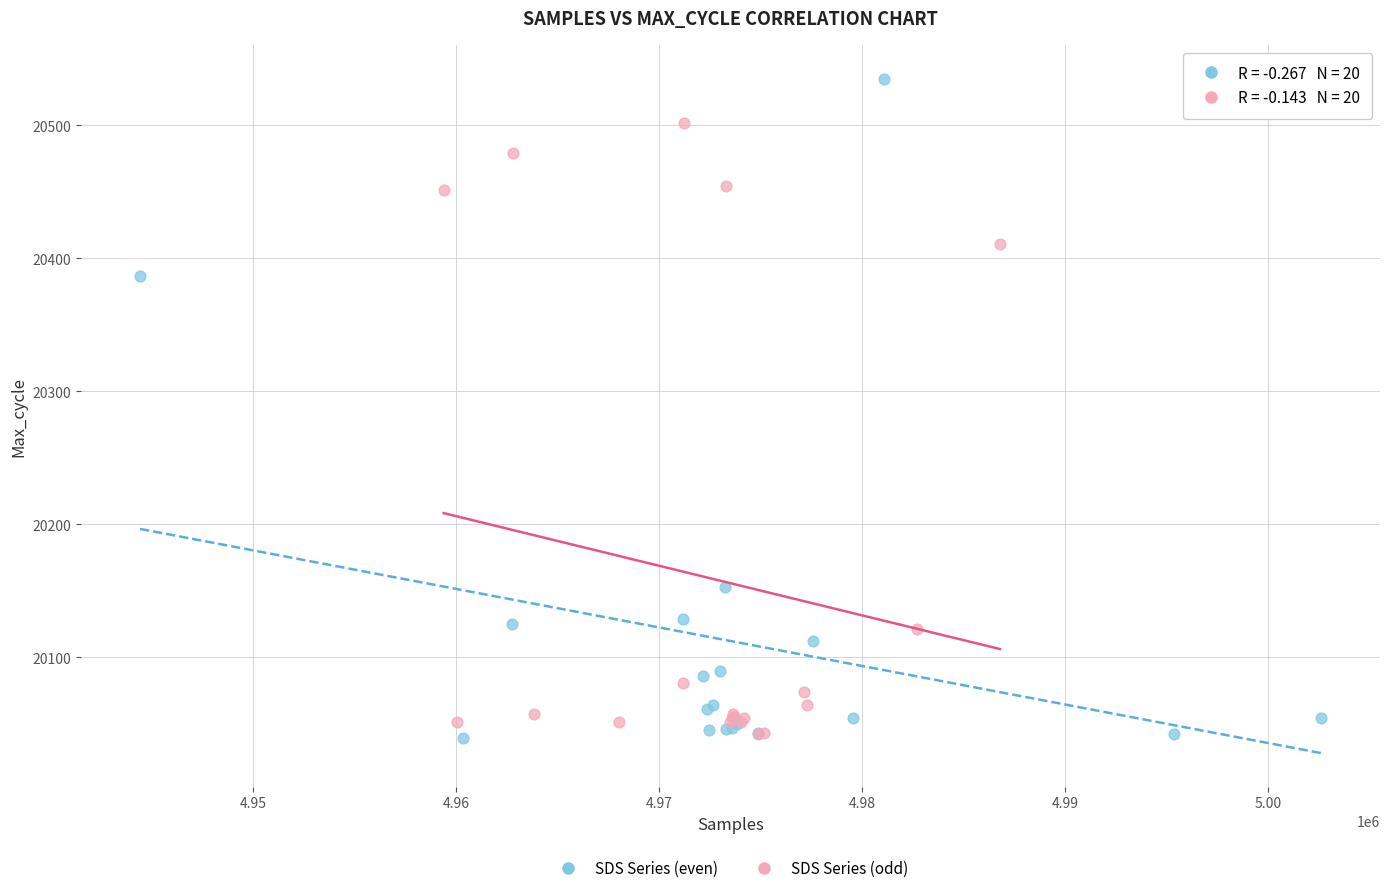

Which series has the widest spread of Y values?

SDS Series (even)